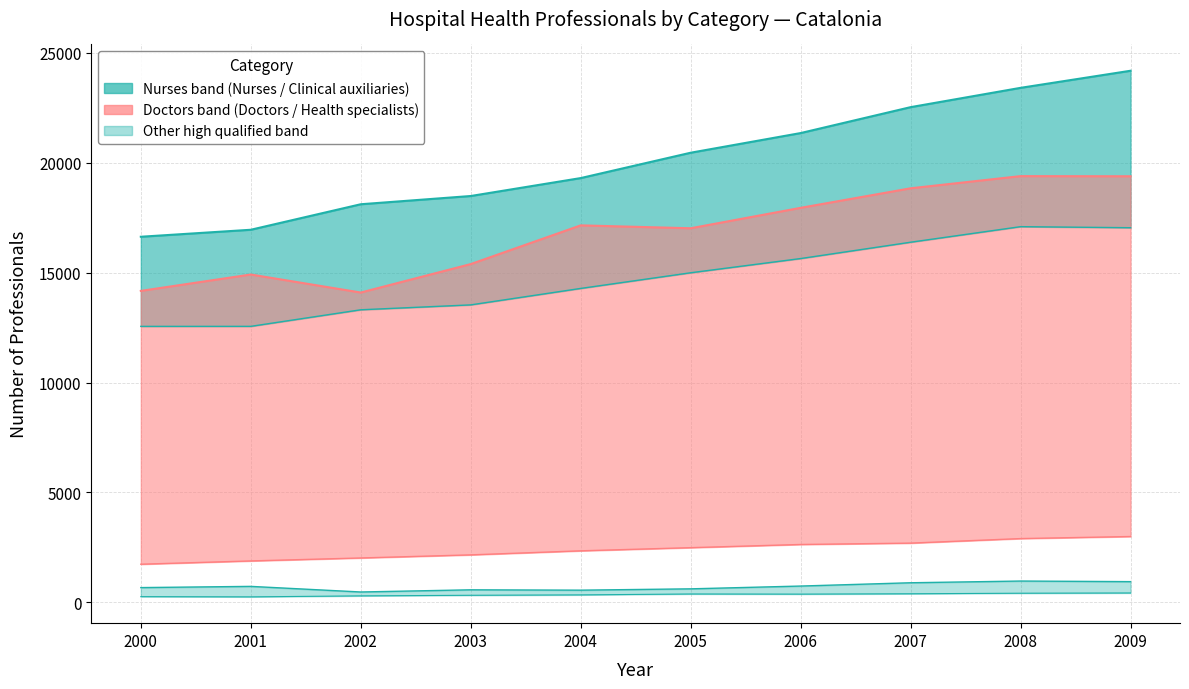

How many categories are shown in the chart?

10